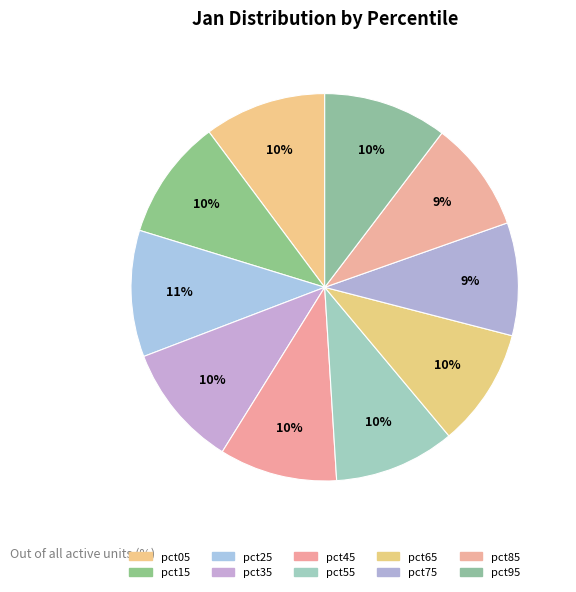

To the nearest percent, what percentage of the pie is pct25?

11%